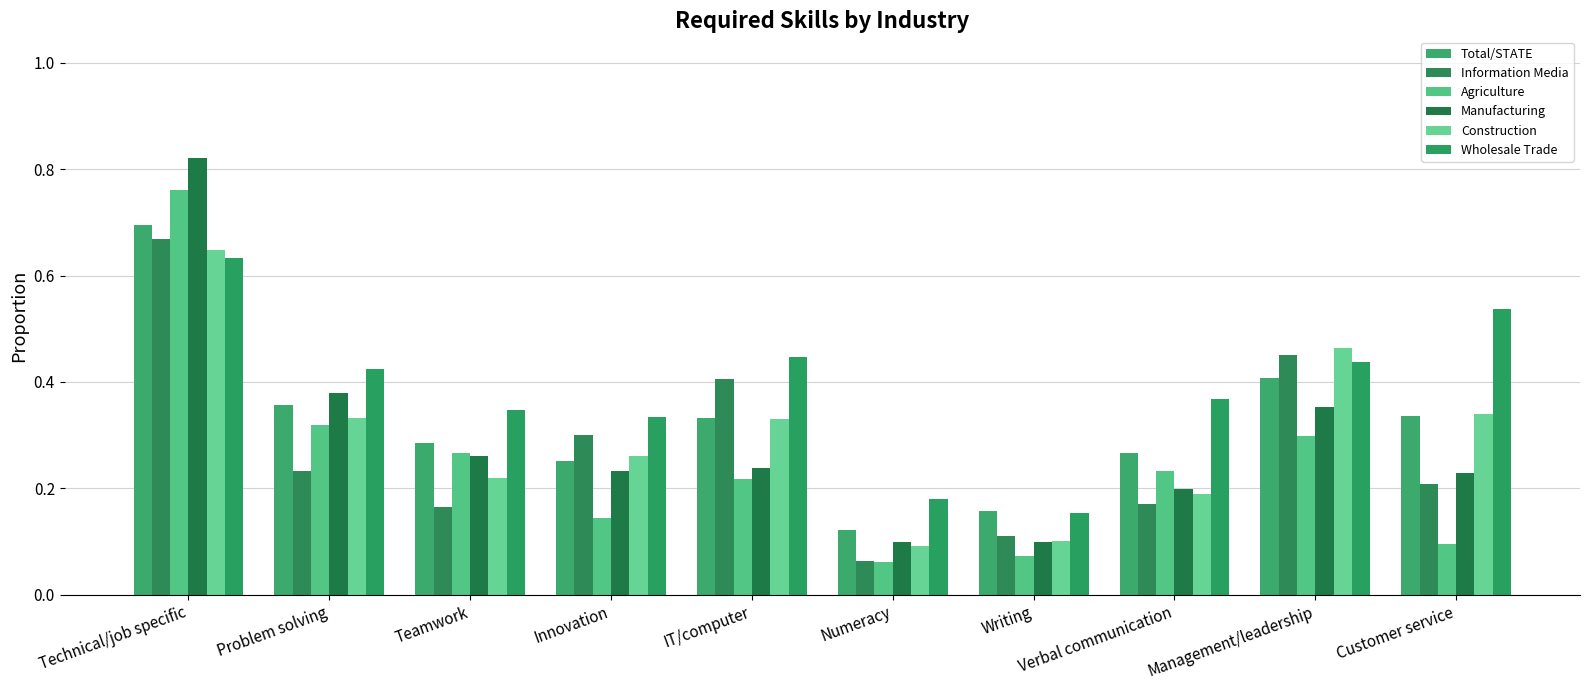

The value of Construction at Teamwork is 0.2. True or false?

True